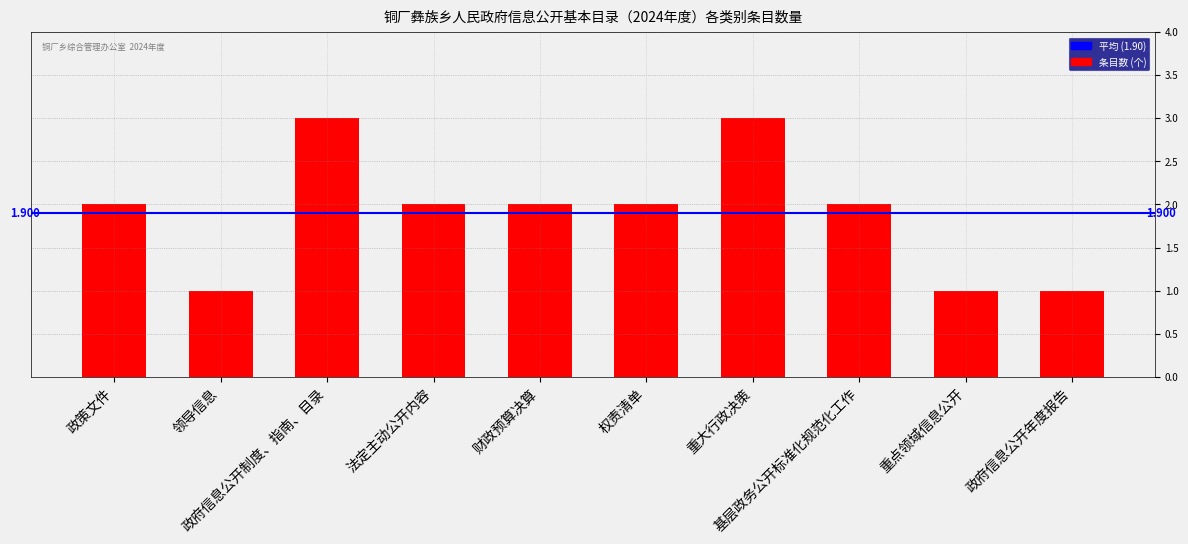

What is the label of the 8th bar from the left?

基层政务公开标准化规范化工作